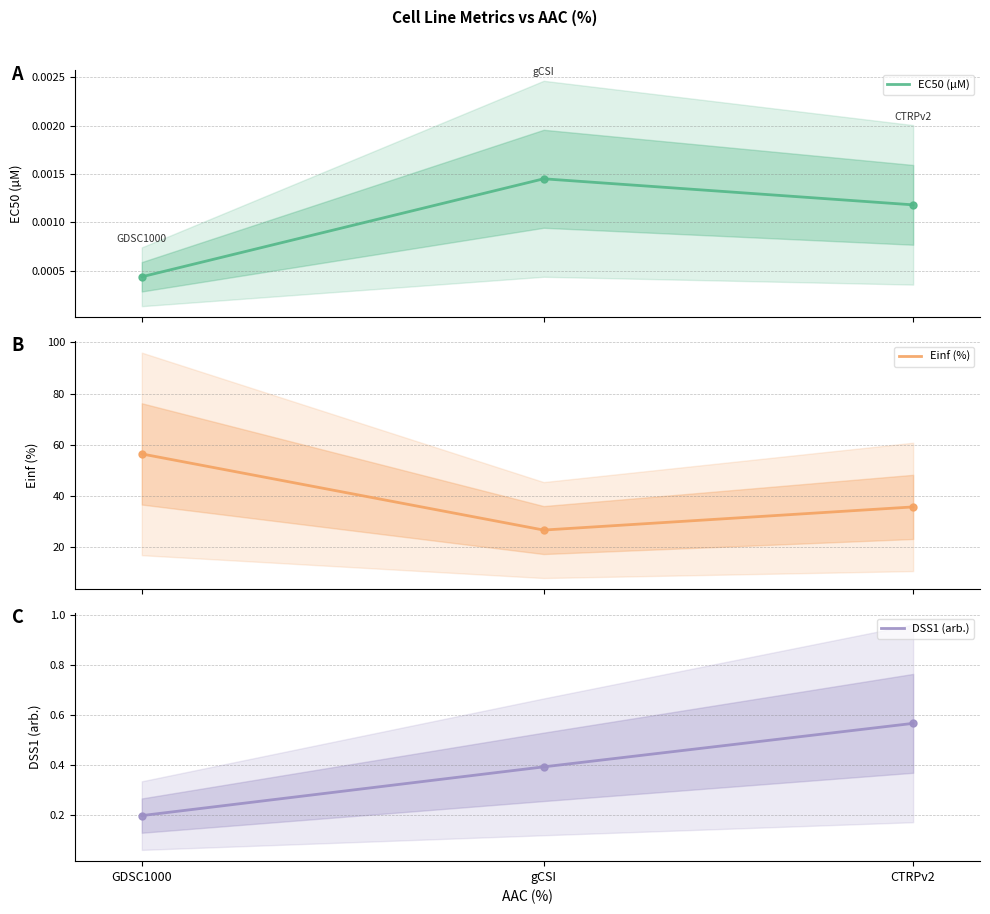

How many lines are shown in the chart?

3